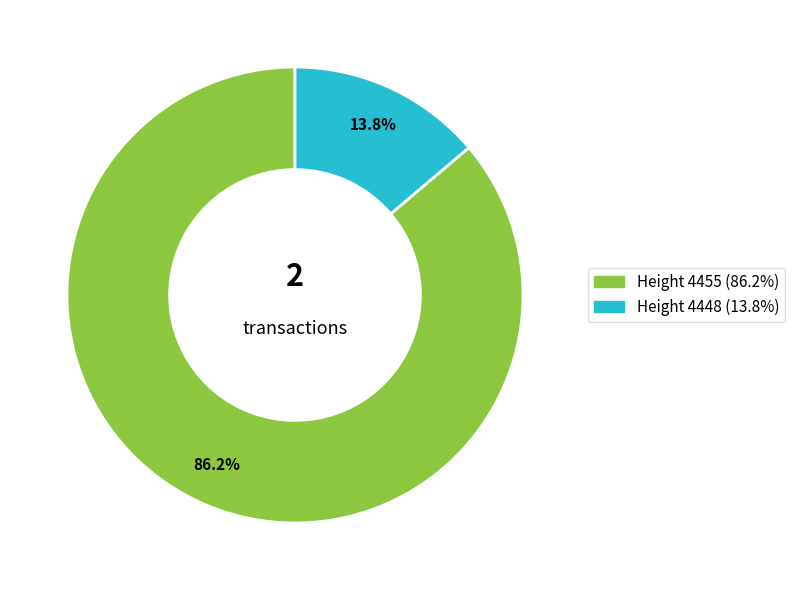

Does any single category account for the majority?

Yes